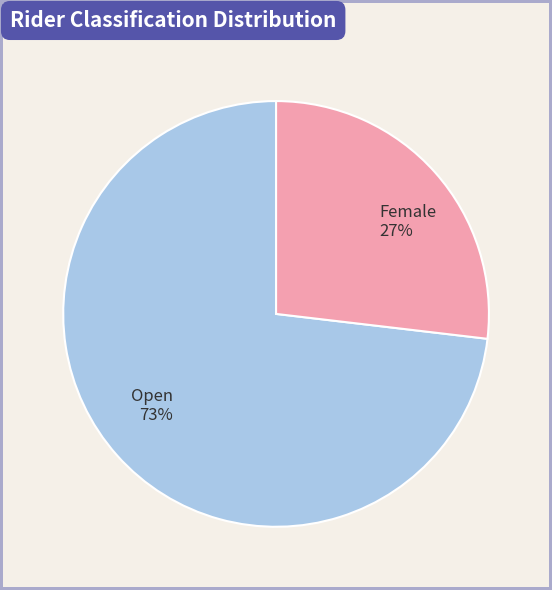

What is the smallest slice in the pie chart?

Female